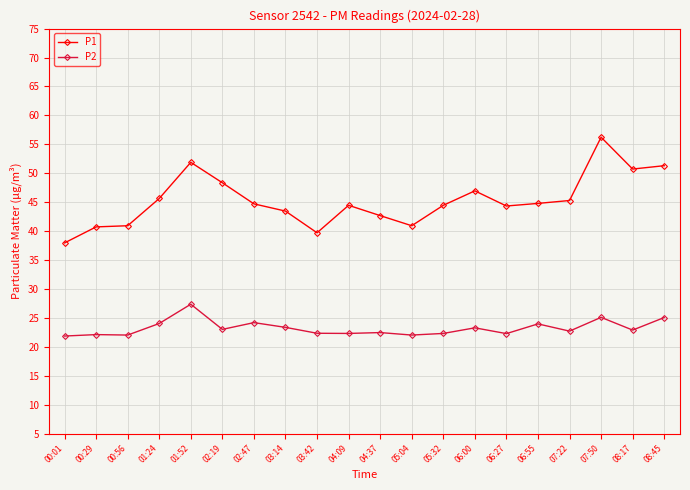

What is the difference between the highest and lowest values at 07:22?

22.6